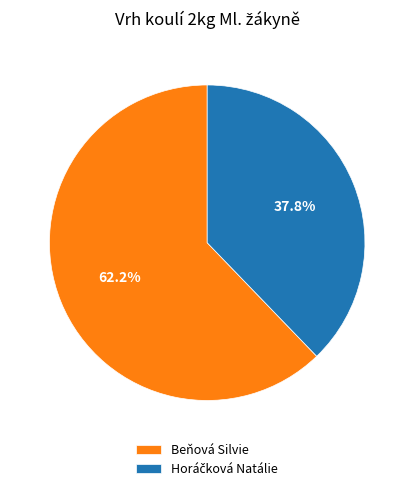

How many segments does this pie chart have?

2